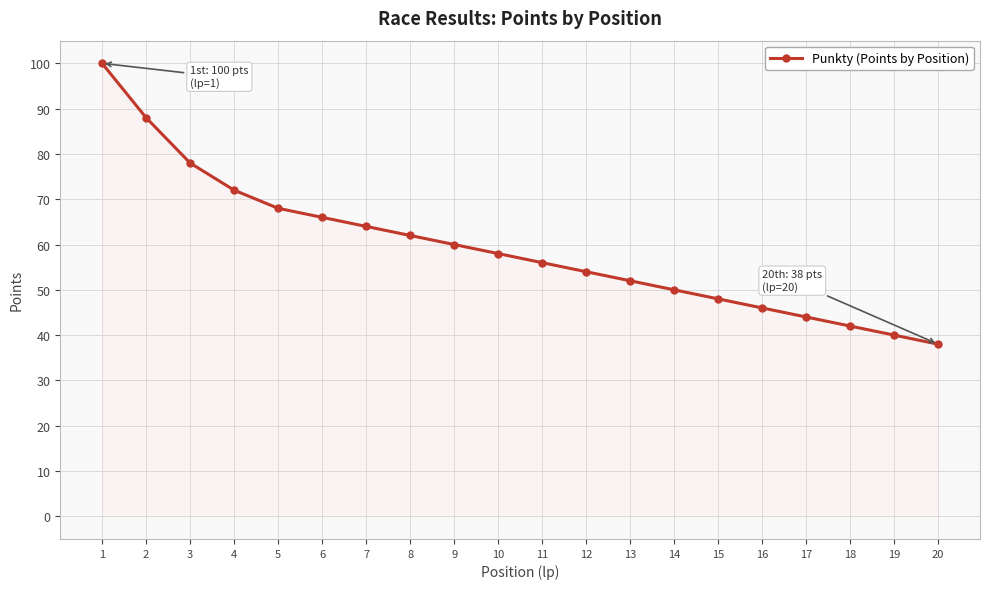

Between 16 and 9, which is larger?

9